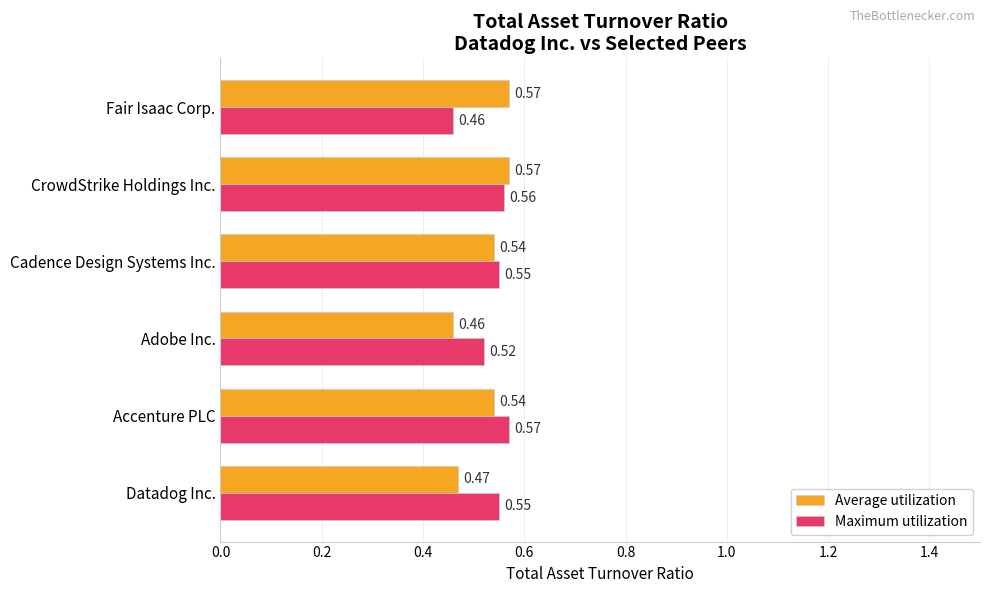

At which label does Maximum utilization reach its peak?

Accenture PLC